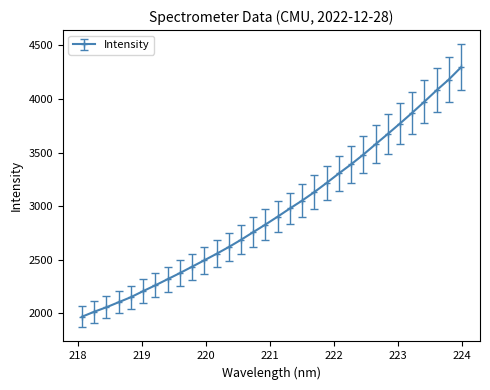

What is the value of the 28th point from the left?

3871.6